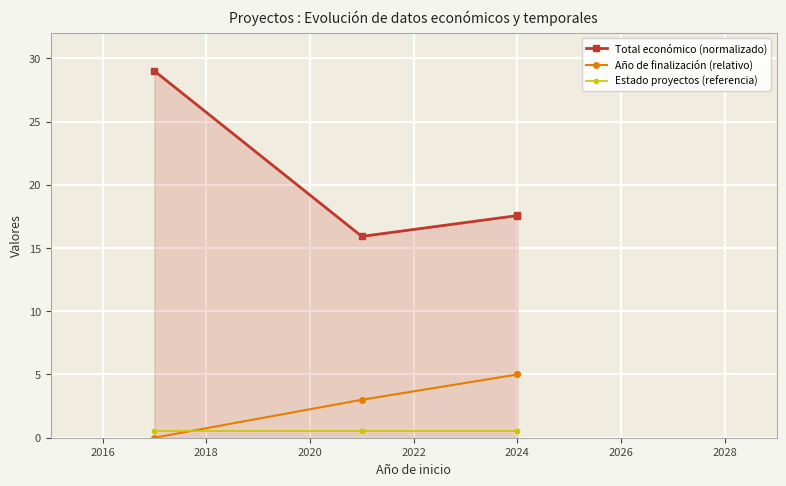

Which series has the largest total across all categories?

Total económico (normalizado)